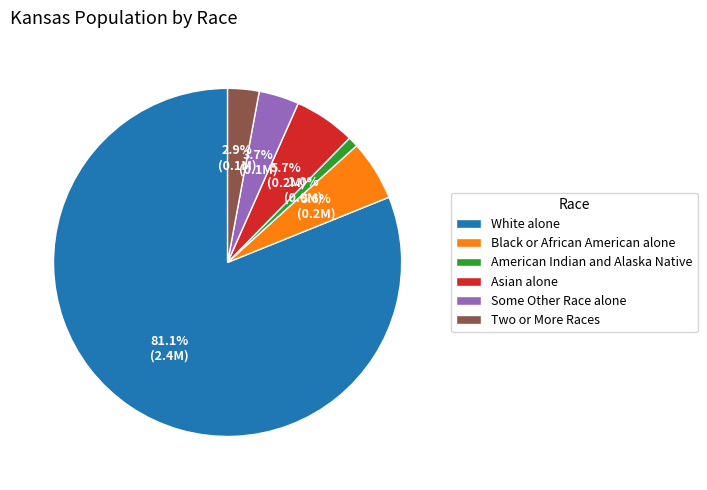

What is the majority slice?

White alone